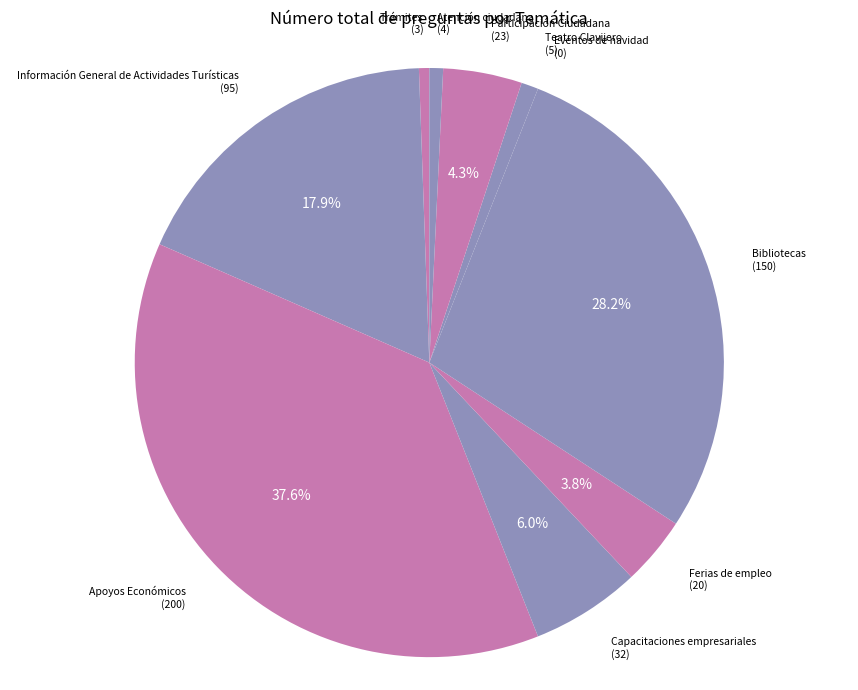

Combined, what portion of the pie is Información General de Actividades Turísticas and Capacitaciones empresariales?

23.9%